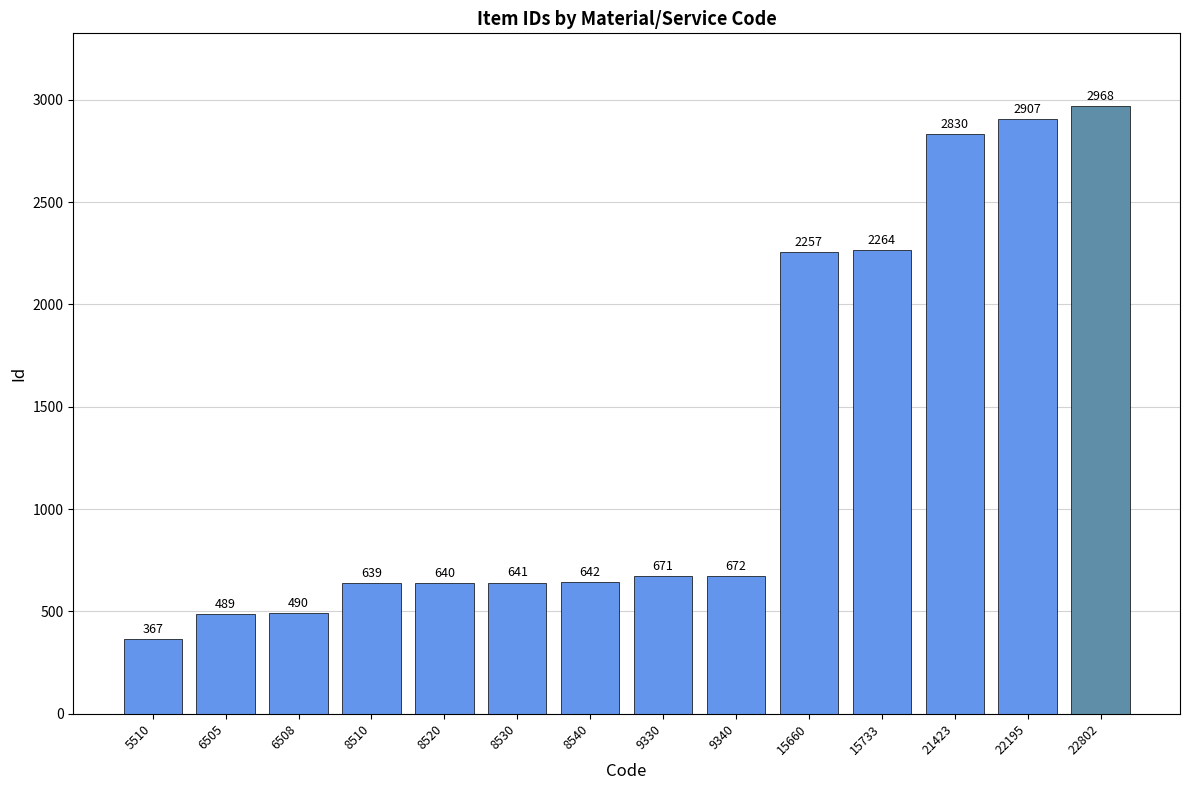

Reading right to left, what are all the values shown in this chart?

22802=2968	22195=2907	21423=2830	15733=2264	15660=2257	9340=672	9330=671	8540=642	8530=641	8520=640	8510=639	6508=490	6505=489	5510=367